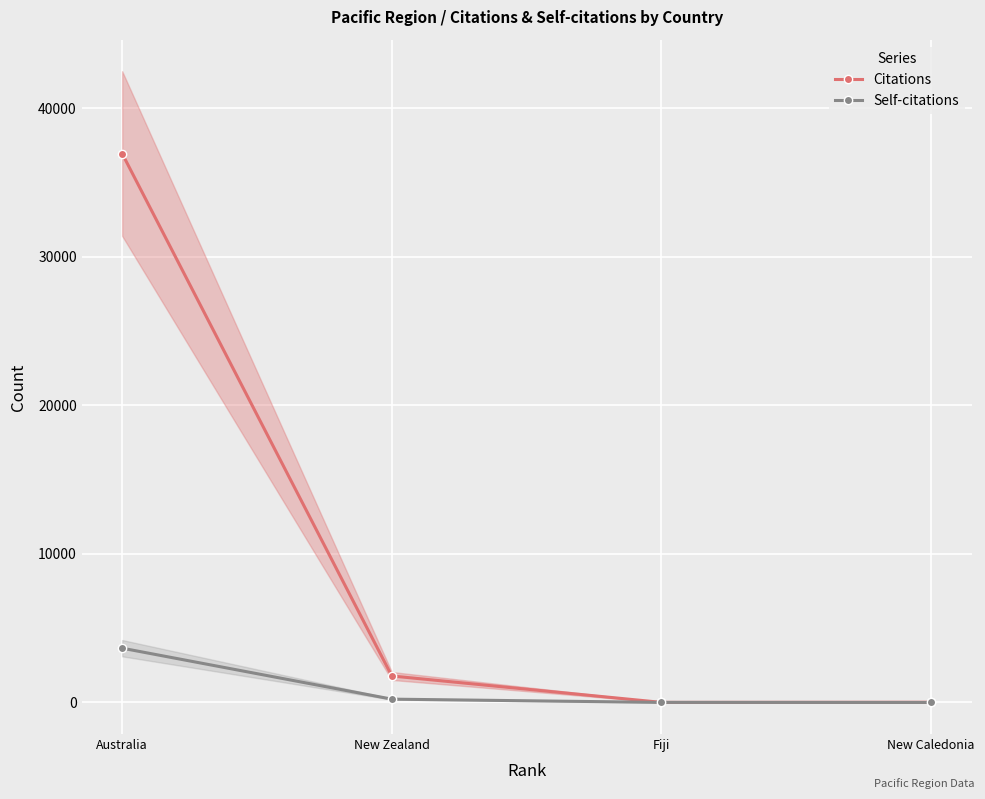

The value of Citations at New Zealand is 2550. True or false?

False